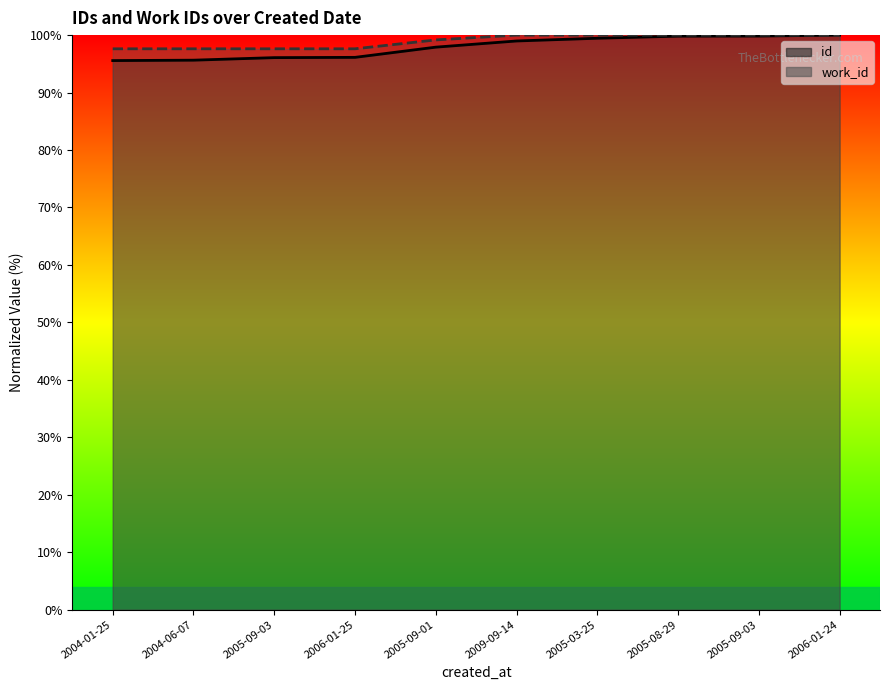

Reading left to right, list all the values displayed in this chart.

id: 95.6	95.6	96.1	96.1	97.9	99.0	99.5	99.8	99.8	100.0
work_id: 97.6	97.6	97.6	97.6	99.2	100.0	100.0	100.0	100.0	100.0